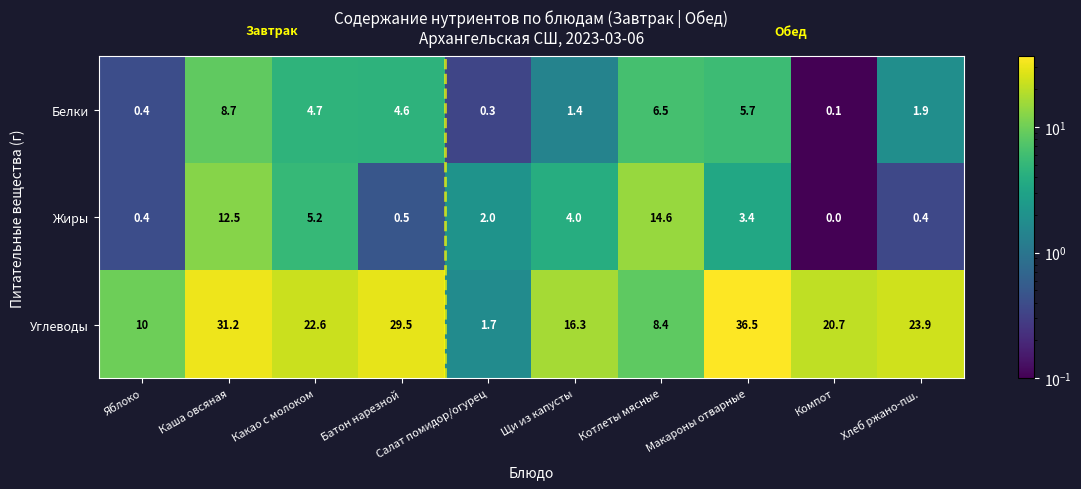

At which category does the chart reach its peak across all series?

Макароны отварные